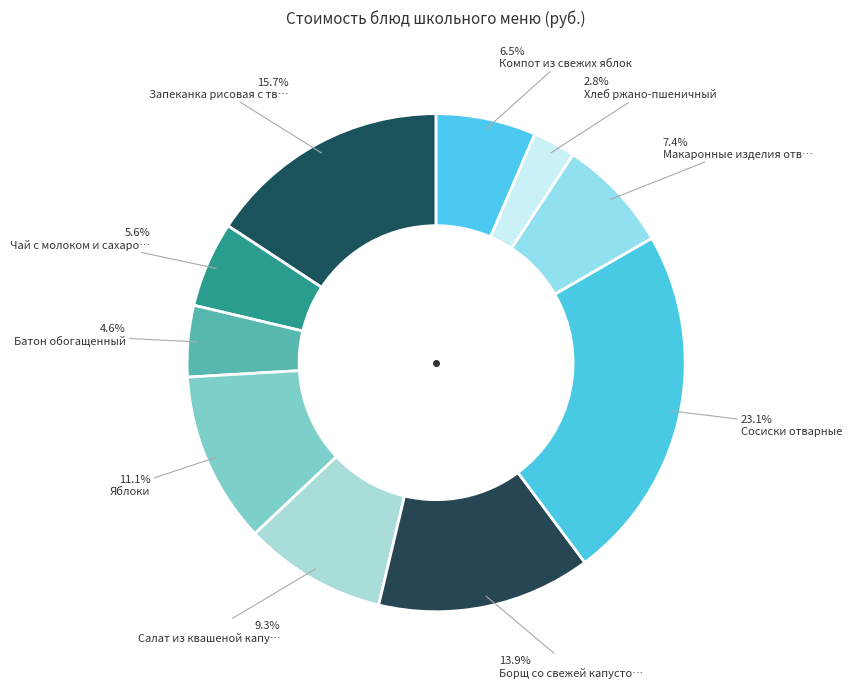

How many slices are in this pie chart?

10